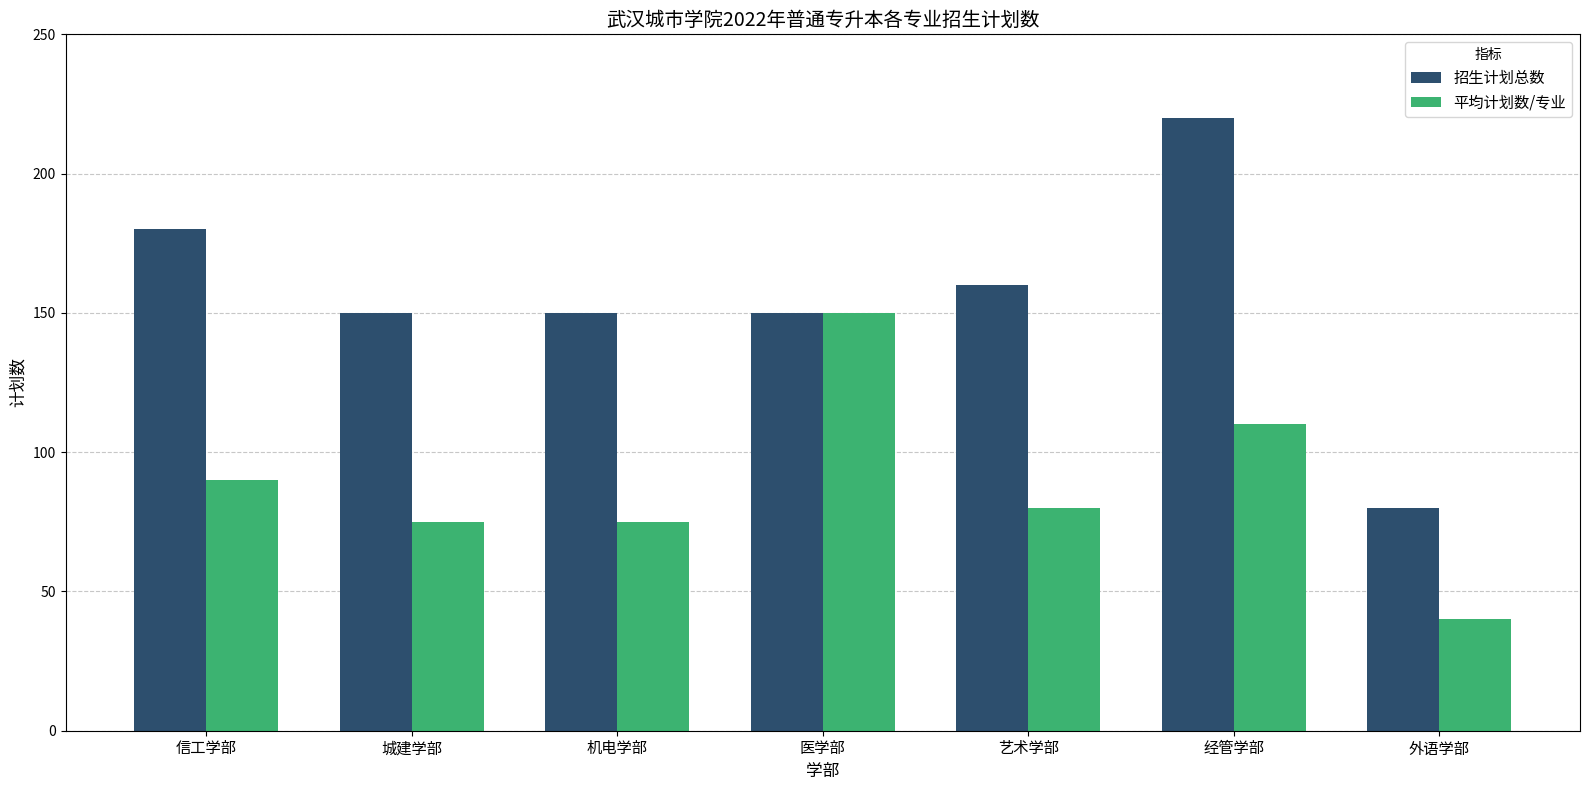

What is the value of the 平均计划数/专业 bar at the 5th from the left?

80